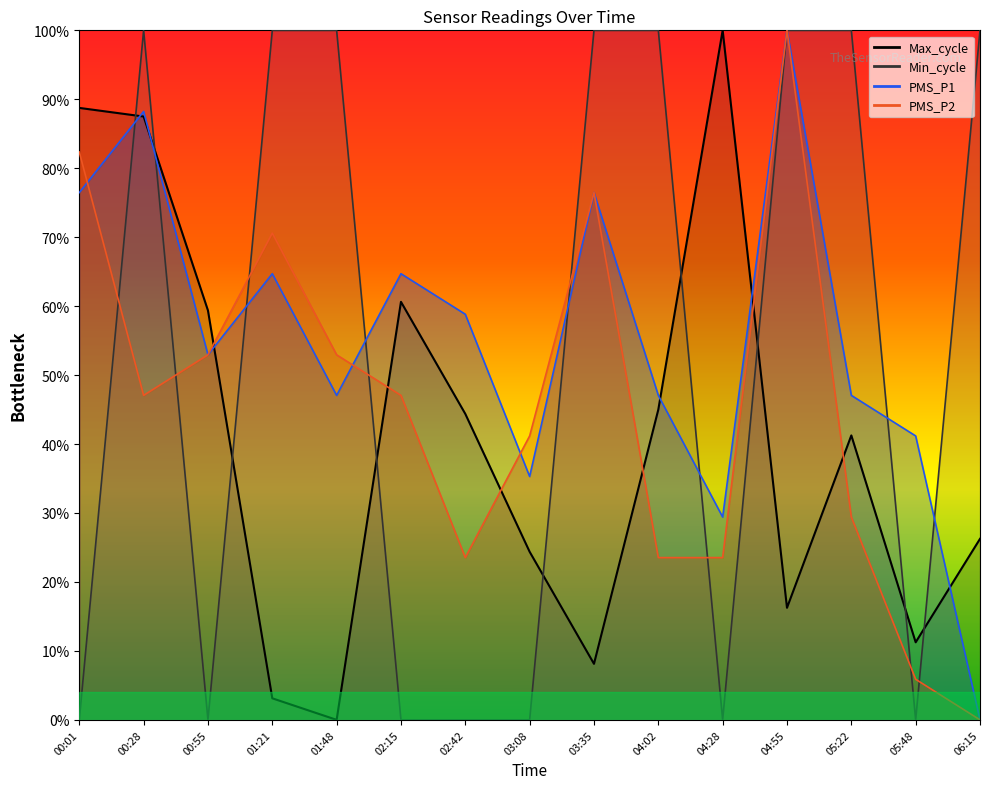

Rank the categories by Min_cycle value from highest to lowest.

00:28, 01:21, 01:48, 03:35, 04:02, 04:55, 05:22, 06:15, 00:01, 00:55, 02:15, 02:42, 03:08, 04:28, 05:48